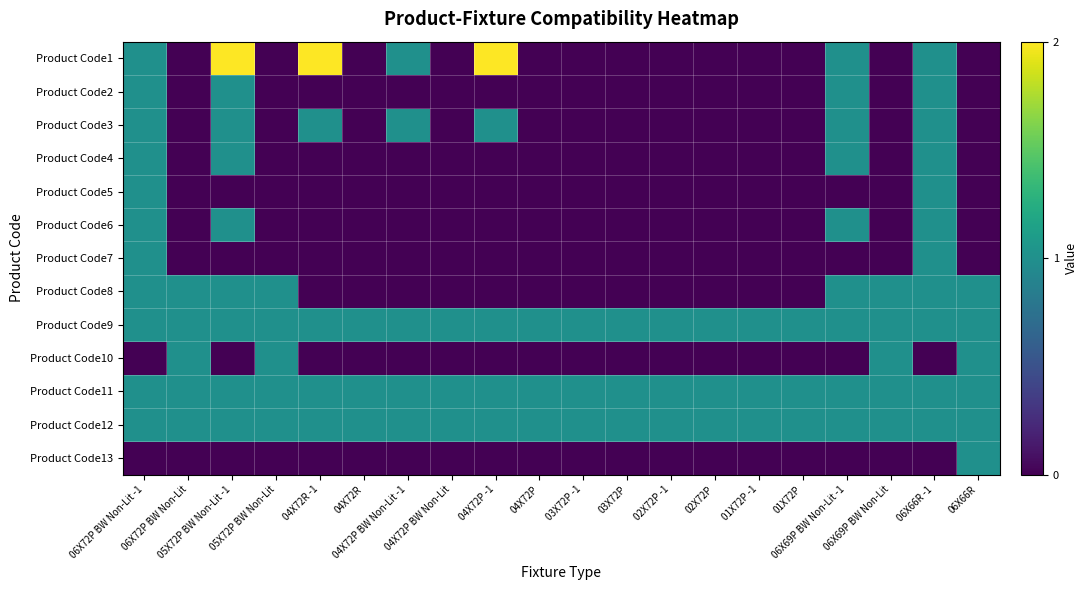

Reading right to left, transcribe all the data shown in this chart.

Product Code1: 06X66R=0	06X66R -1=1	06X69P BW Non-Lit=0	06X69P BW Non-Lit -1=1	01X72P=0	01X72P -1=0	02X72P=0	02X72P -1=0	03X72P=0	03X72P -1=0	04X72P=0	04X72P -1=2	04X72P BW Non-Lit=0	04X72P BW Non-Lit -1=1	04X72R=0	04X72R -1=2	05X72P BW Non-Lit=0	05X72P BW Non-Lit -1=2	06X72P BW Non-Lit=0	06X72P BW Non-Lit -1=1
Product Code2: 06X66R=0	06X66R -1=1	06X69P BW Non-Lit=0	06X69P BW Non-Lit -1=1	01X72P=0	01X72P -1=0	02X72P=0	02X72P -1=0	03X72P=0	03X72P -1=0	04X72P=0	04X72P -1=0	04X72P BW Non-Lit=0	04X72P BW Non-Lit -1=0	04X72R=0	04X72R -1=0	05X72P BW Non-Lit=0	05X72P BW Non-Lit -1=1	06X72P BW Non-Lit=0	06X72P BW Non-Lit -1=1
Product Code3: 06X66R=0	06X66R -1=1	06X69P BW Non-Lit=0	06X69P BW Non-Lit -1=1	01X72P=0	01X72P -1=0	02X72P=0	02X72P -1=0	03X72P=0	03X72P -1=0	04X72P=0	04X72P -1=1	04X72P BW Non-Lit=0	04X72P BW Non-Lit -1=1	04X72R=0	04X72R -1=1	05X72P BW Non-Lit=0	05X72P BW Non-Lit -1=1	06X72P BW Non-Lit=0	06X72P BW Non-Lit -1=1
Product Code4: 06X66R=0	06X66R -1=1	06X69P BW Non-Lit=0	06X69P BW Non-Lit -1=1	01X72P=0	01X72P -1=0	02X72P=0	02X72P -1=0	03X72P=0	03X72P -1=0	04X72P=0	04X72P -1=0	04X72P BW Non-Lit=0	04X72P BW Non-Lit -1=0	04X72R=0	04X72R -1=0	05X72P BW Non-Lit=0	05X72P BW Non-Lit -1=1	06X72P BW Non-Lit=0	06X72P BW Non-Lit -1=1
Product Code5: 06X66R=0	06X66R -1=1	06X69P BW Non-Lit=0	06X69P BW Non-Lit -1=0	01X72P=0	01X72P -1=0	02X72P=0	02X72P -1=0	03X72P=0	03X72P -1=0	04X72P=0	04X72P -1=0	04X72P BW Non-Lit=0	04X72P BW Non-Lit -1=0	04X72R=0	04X72R -1=0	05X72P BW Non-Lit=0	05X72P BW Non-Lit -1=0	06X72P BW Non-Lit=0	06X72P BW Non-Lit -1=1
Product Code6: 06X66R=0	06X66R -1=1	06X69P BW Non-Lit=0	06X69P BW Non-Lit -1=1	01X72P=0	01X72P -1=0	02X72P=0	02X72P -1=0	03X72P=0	03X72P -1=0	04X72P=0	04X72P -1=0	04X72P BW Non-Lit=0	04X72P BW Non-Lit -1=0	04X72R=0	04X72R -1=0	05X72P BW Non-Lit=0	05X72P BW Non-Lit -1=1	06X72P BW Non-Lit=0	06X72P BW Non-Lit -1=1
Product Code7: 06X66R=0	06X66R -1=1	06X69P BW Non-Lit=0	06X69P BW Non-Lit -1=0	01X72P=0	01X72P -1=0	02X72P=0	02X72P -1=0	03X72P=0	03X72P -1=0	04X72P=0	04X72P -1=0	04X72P BW Non-Lit=0	04X72P BW Non-Lit -1=0	04X72R=0	04X72R -1=0	05X72P BW Non-Lit=0	05X72P BW Non-Lit -1=0	06X72P BW Non-Lit=0	06X72P BW Non-Lit -1=1
Product Code8: 06X66R=1	06X66R -1=1	06X69P BW Non-Lit=1	06X69P BW Non-Lit -1=1	01X72P=0	01X72P -1=0	02X72P=0	02X72P -1=0	03X72P=0	03X72P -1=0	04X72P=0	04X72P -1=0	04X72P BW Non-Lit=0	04X72P BW Non-Lit -1=0	04X72R=0	04X72R -1=0	05X72P BW Non-Lit=1	05X72P BW Non-Lit -1=1	06X72P BW Non-Lit=1	06X72P BW Non-Lit -1=1
Product Code9: 06X66R=1	06X66R -1=1	06X69P BW Non-Lit=1	06X69P BW Non-Lit -1=1	01X72P=1	01X72P -1=1	02X72P=1	02X72P -1=1	03X72P=1	03X72P -1=1	04X72P=1	04X72P -1=1	04X72P BW Non-Lit=1	04X72P BW Non-Lit -1=1	04X72R=1	04X72R -1=1	05X72P BW Non-Lit=1	05X72P BW Non-Lit -1=1	06X72P BW Non-Lit=1	06X72P BW Non-Lit -1=1
Product Code10: 06X66R=1	06X66R -1=0	06X69P BW Non-Lit=1	06X69P BW Non-Lit -1=0	01X72P=0	01X72P -1=0	02X72P=0	02X72P -1=0	03X72P=0	03X72P -1=0	04X72P=0	04X72P -1=0	04X72P BW Non-Lit=0	04X72P BW Non-Lit -1=0	04X72R=0	04X72R -1=0	05X72P BW Non-Lit=1	05X72P BW Non-Lit -1=0	06X72P BW Non-Lit=1	06X72P BW Non-Lit -1=0
Product Code11: 06X66R=1	06X66R -1=1	06X69P BW Non-Lit=1	06X69P BW Non-Lit -1=1	01X72P=1	01X72P -1=1	02X72P=1	02X72P -1=1	03X72P=1	03X72P -1=1	04X72P=1	04X72P -1=1	04X72P BW Non-Lit=1	04X72P BW Non-Lit -1=1	04X72R=1	04X72R -1=1	05X72P BW Non-Lit=1	05X72P BW Non-Lit -1=1	06X72P BW Non-Lit=1	06X72P BW Non-Lit -1=1
Product Code12: 06X66R=1	06X66R -1=1	06X69P BW Non-Lit=1	06X69P BW Non-Lit -1=1	01X72P=1	01X72P -1=1	02X72P=1	02X72P -1=1	03X72P=1	03X72P -1=1	04X72P=1	04X72P -1=1	04X72P BW Non-Lit=1	04X72P BW Non-Lit -1=1	04X72R=1	04X72R -1=1	05X72P BW Non-Lit=1	05X72P BW Non-Lit -1=1	06X72P BW Non-Lit=1	06X72P BW Non-Lit -1=1
Product Code13: 06X66R=1	06X66R -1=0	06X69P BW Non-Lit=0	06X69P BW Non-Lit -1=0	01X72P=0	01X72P -1=0	02X72P=0	02X72P -1=0	03X72P=0	03X72P -1=0	04X72P=0	04X72P -1=0	04X72P BW Non-Lit=0	04X72P BW Non-Lit -1=0	04X72R=0	04X72R -1=0	05X72P BW Non-Lit=0	05X72P BW Non-Lit -1=0	06X72P BW Non-Lit=0	06X72P BW Non-Lit -1=0